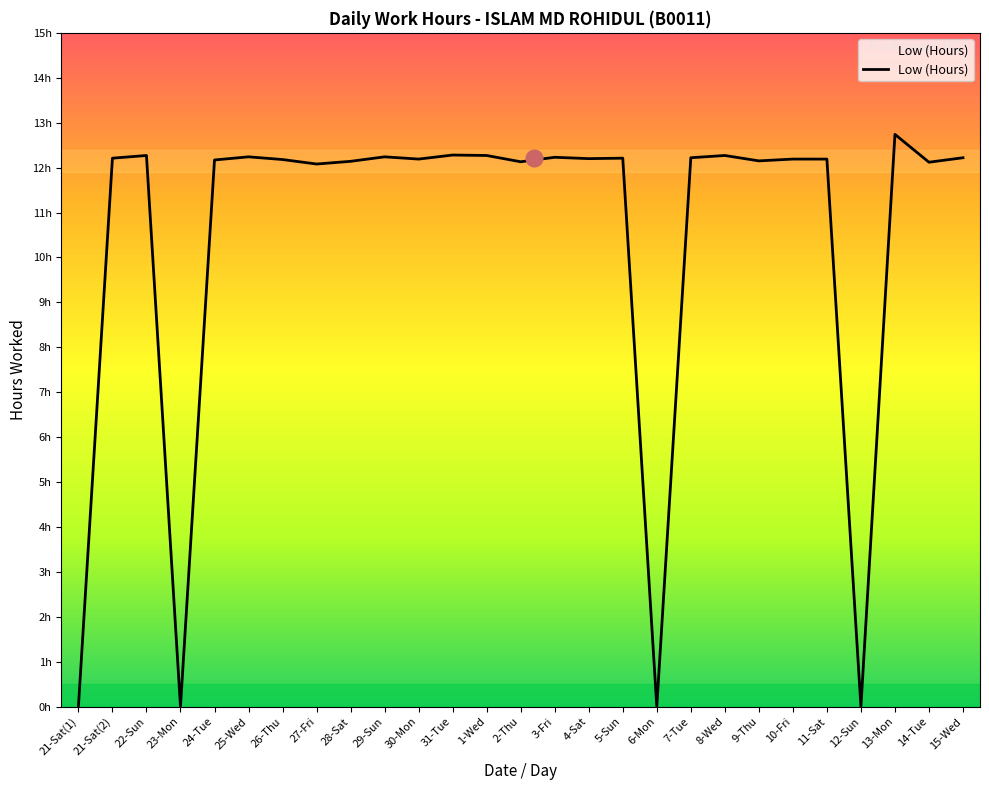

True or false: the data shows 3.2 at 13-Mon.

False